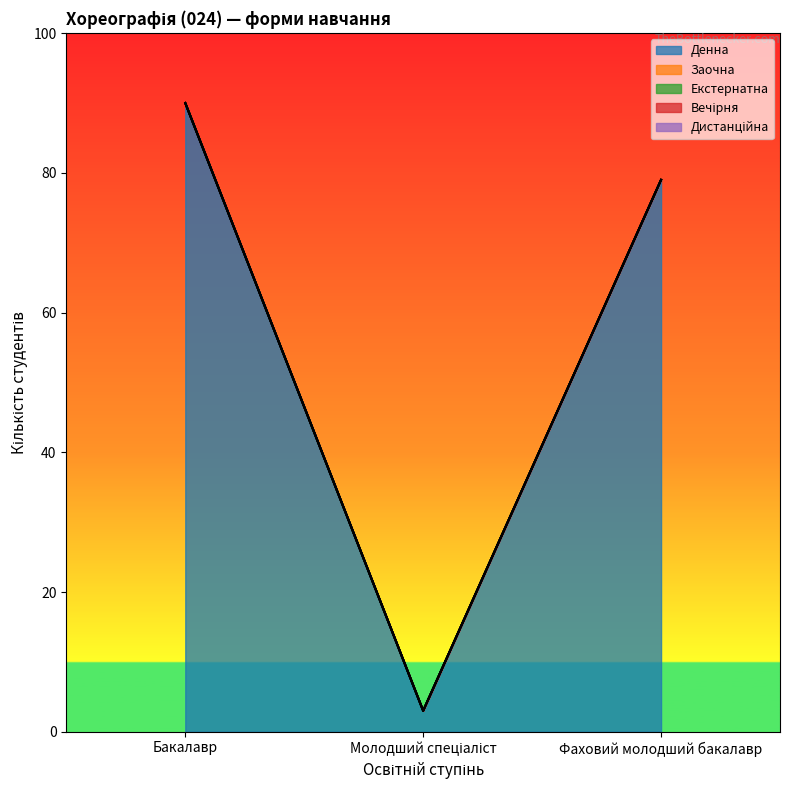

Which category has the highest value across all series?

Бакалавр